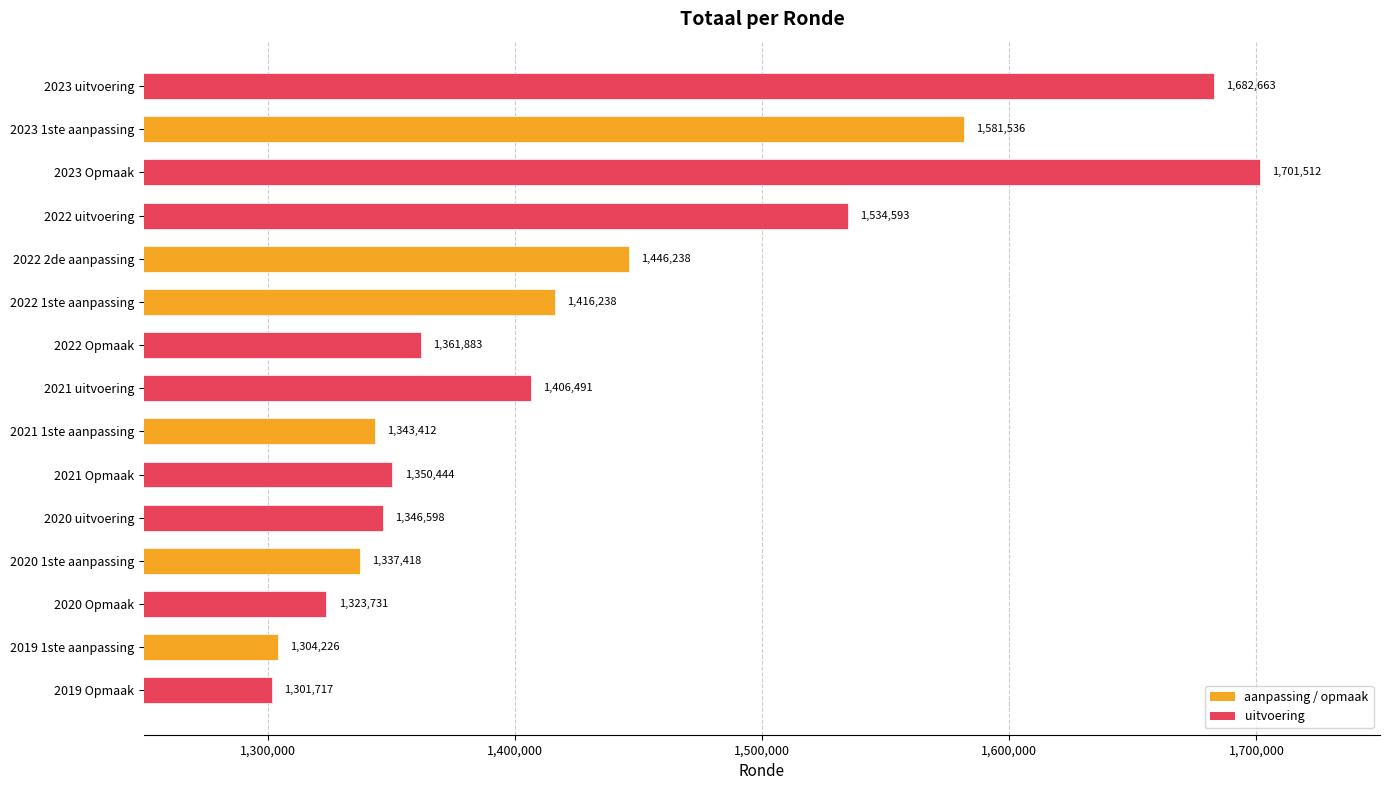

True or false: the data shows 727172 at 2020 uitvoering.

False